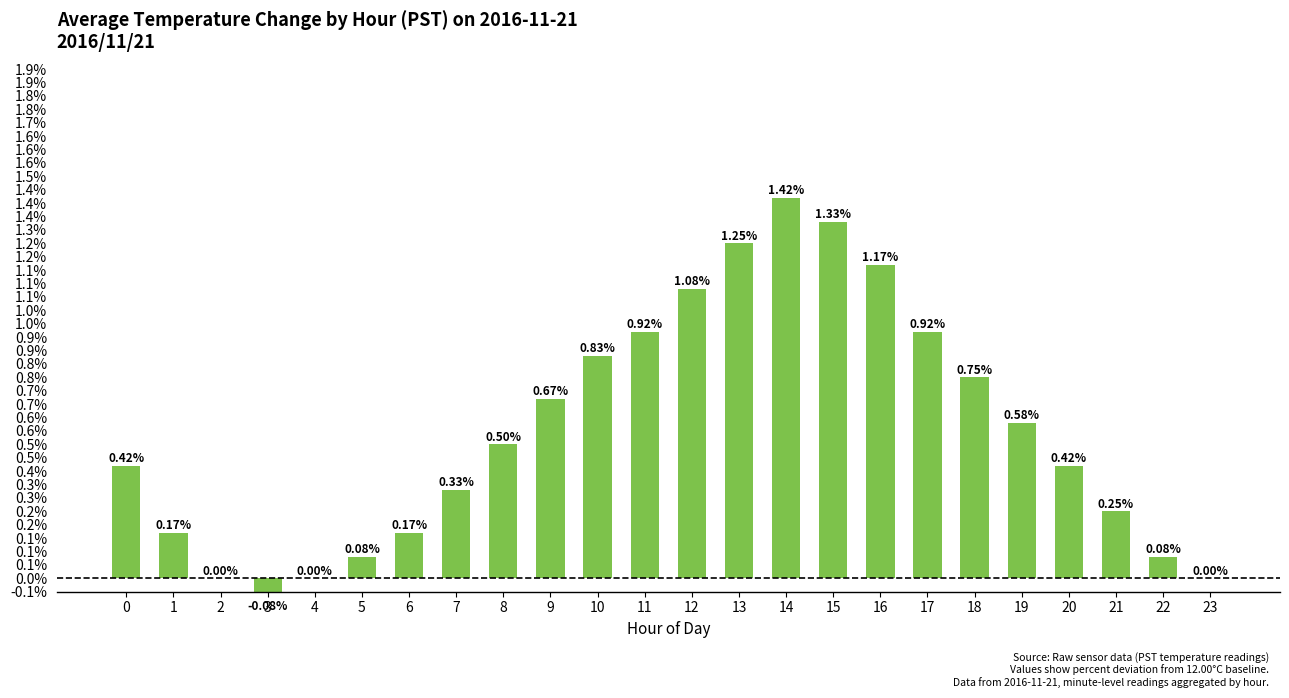

How many data points does each series have?

24